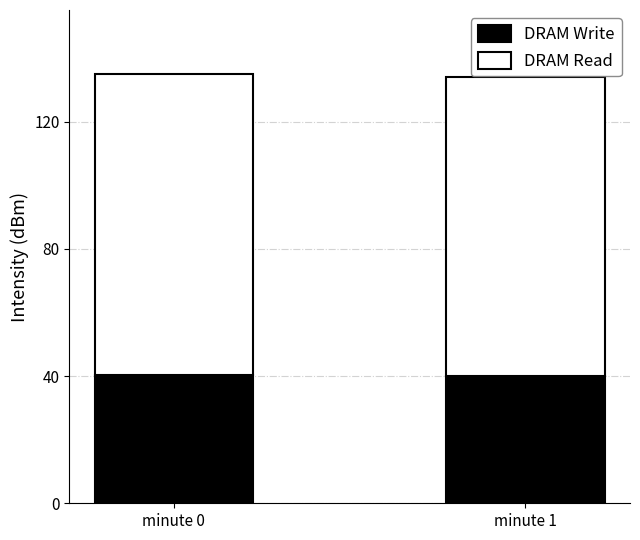

The value of DRAM Write at minute 0 is 40.4. True or false?

True